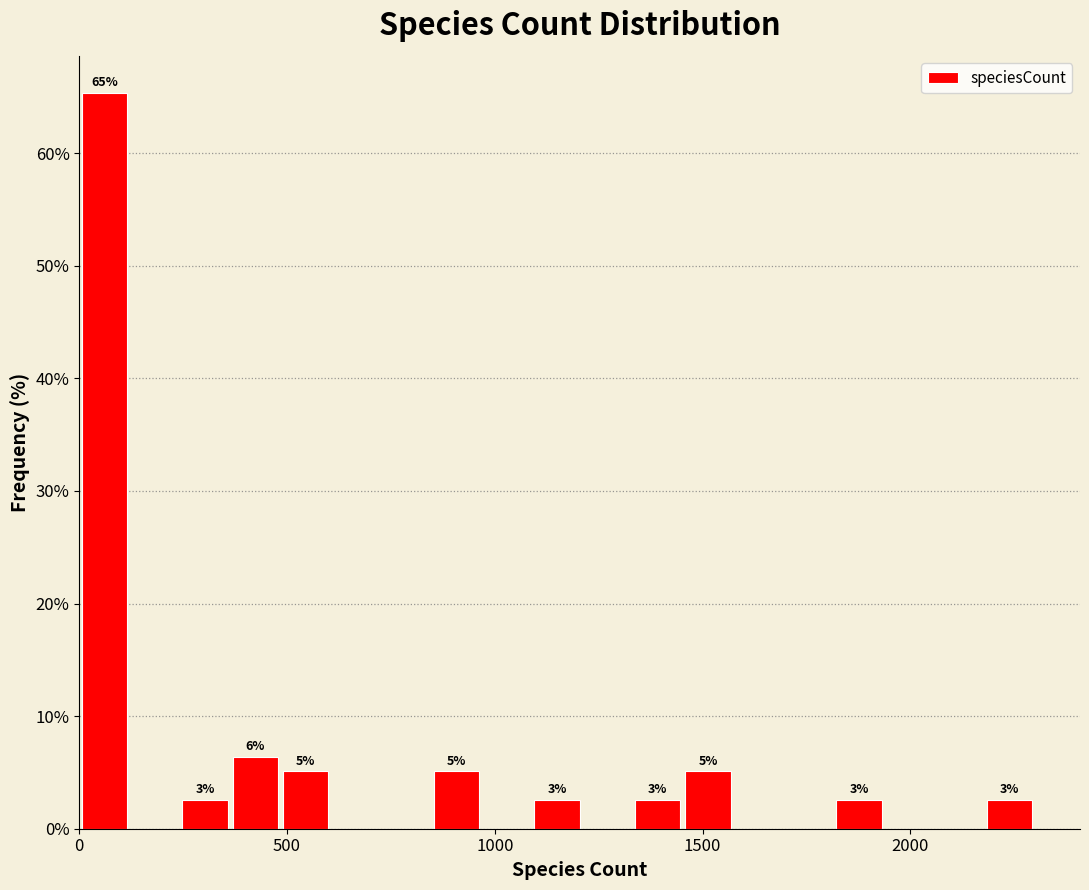

Read against the x-axis, roughly where is the centre of the tallest bar?

50